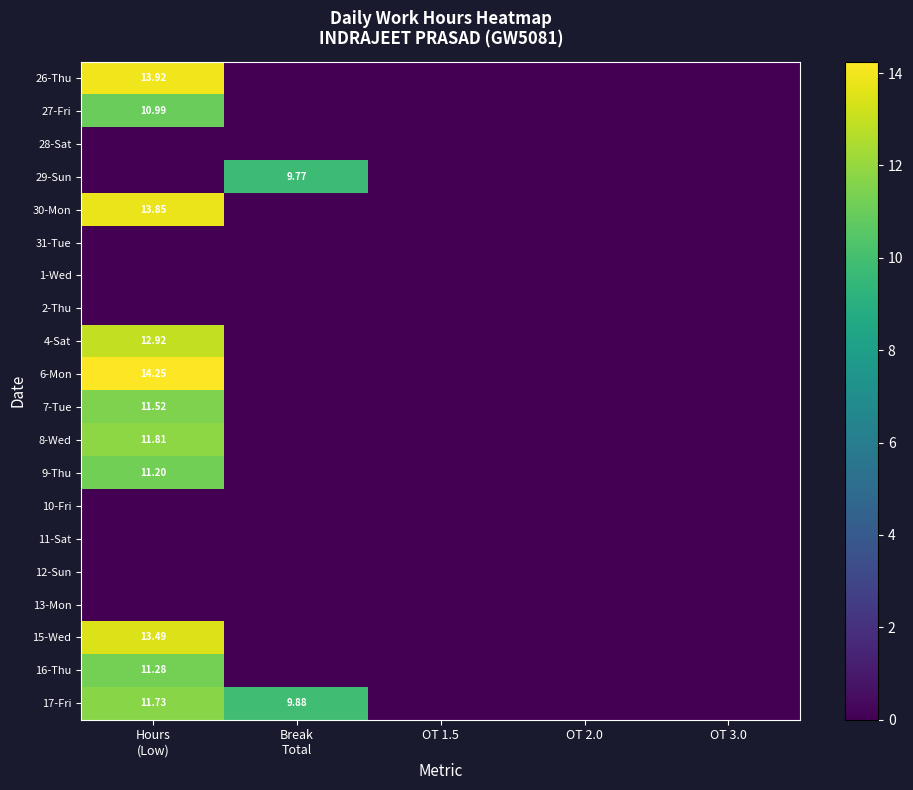

At which category is the sum across all series the highest?

Hours
(Low)